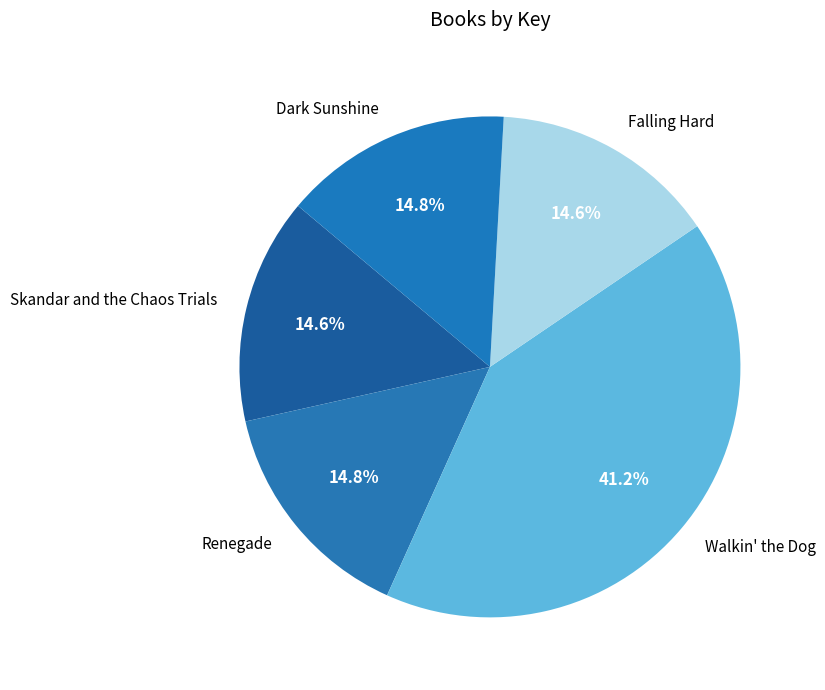

Which category has the biggest portion of the pie?

Walkin' the Dog